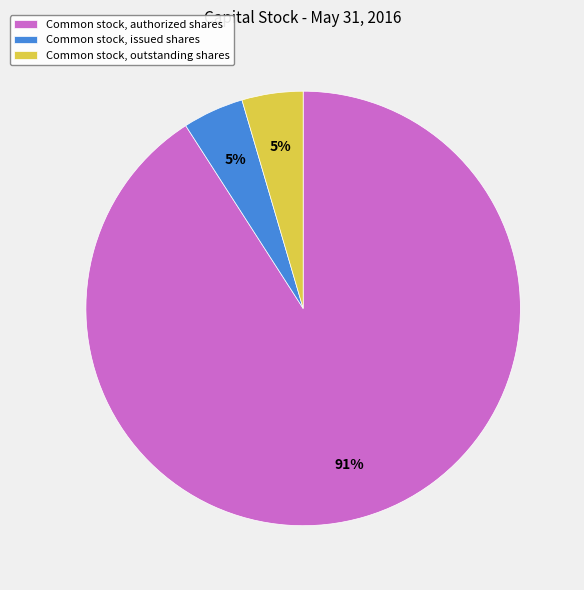

Between Common stock, outstanding shares and Common stock, authorized shares, which is larger?

Common stock, authorized shares